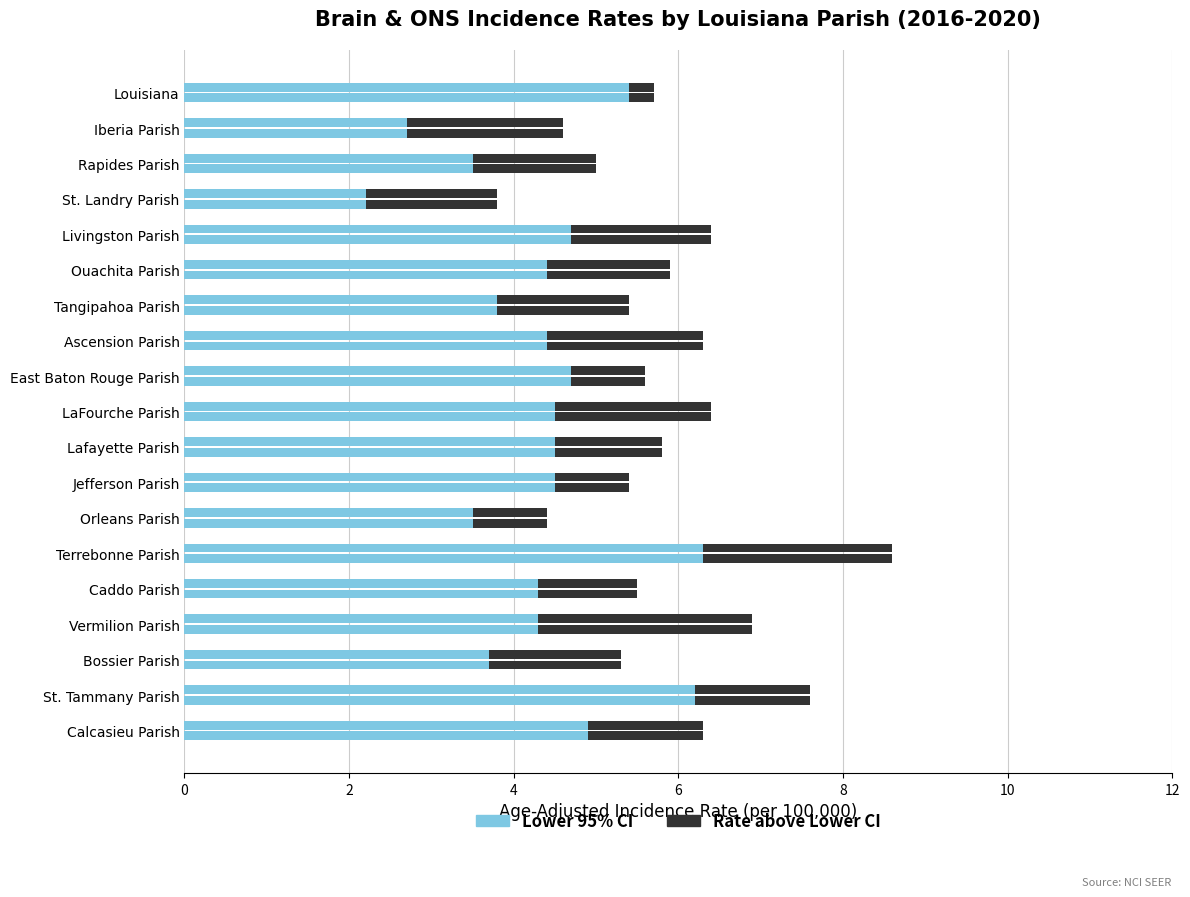

How many groups of bars are there?

19